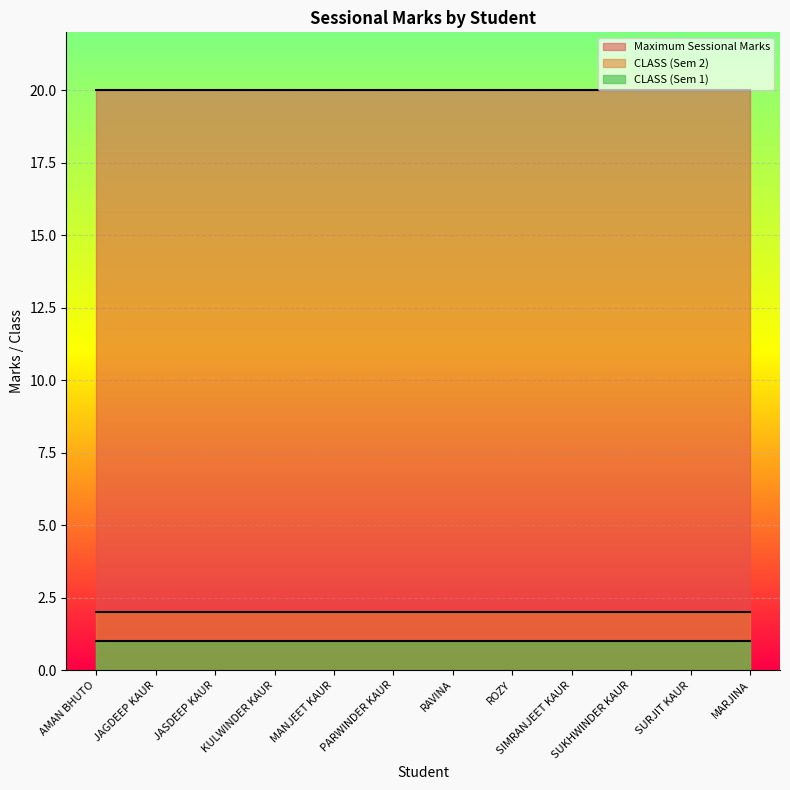

True or false: Maximum Sessional Marks and CLASS (Sem 1) cross at least once.

False